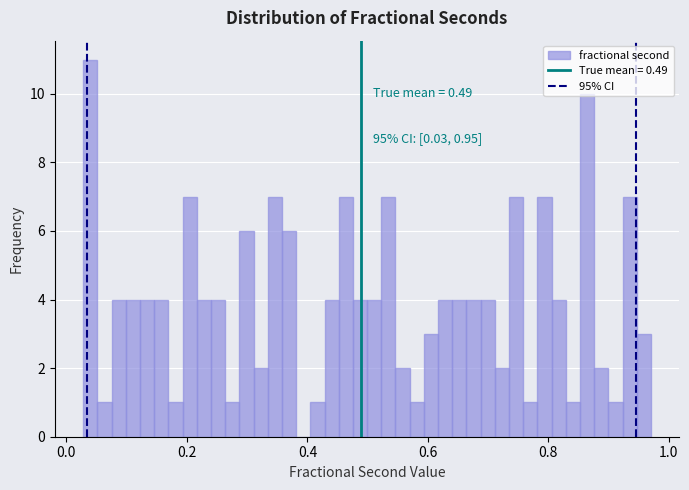

Around what value on the x-axis is the tallest bar? Give the approximate position of its centre, as read against the axis.

0.04